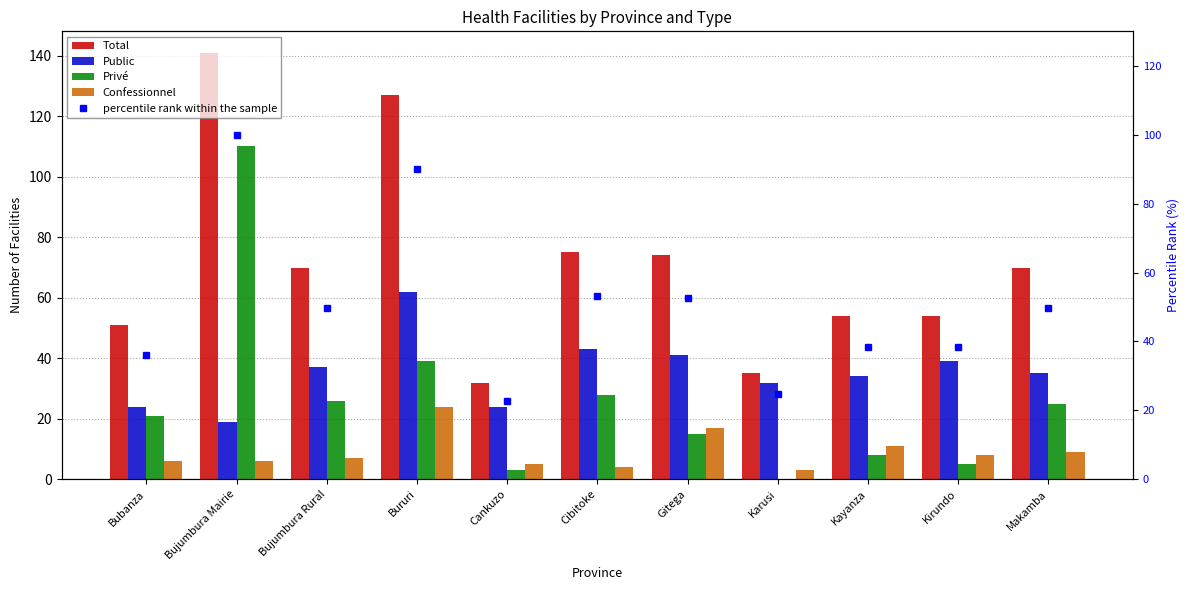

What is the average value of the Public series?

35.5